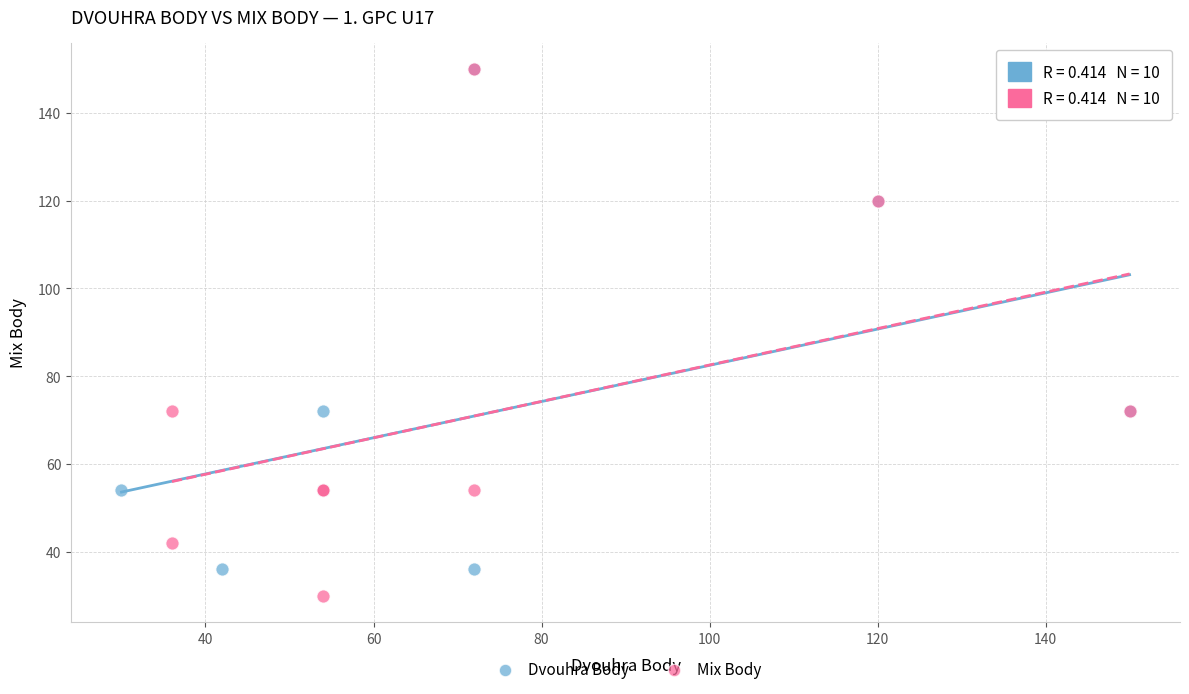

Which series has the largest Y range (max minus min)?

Mix Body